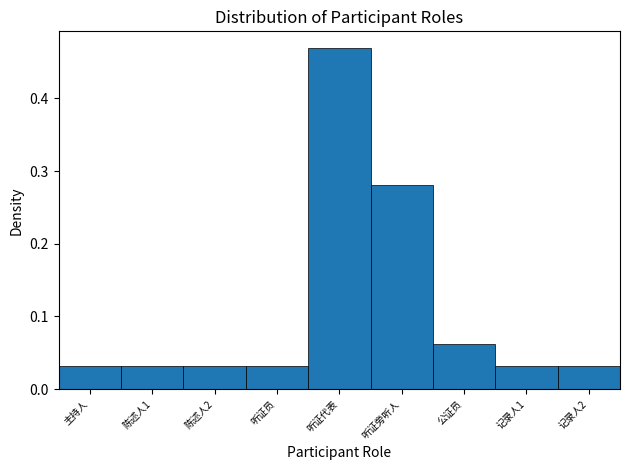

True or false: the data shows 0.8 at 听证代表.

False